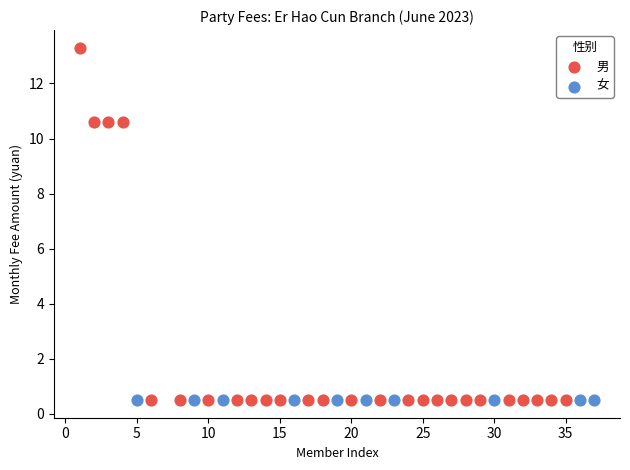

Which series reaches the maximum Y coordinate?

男